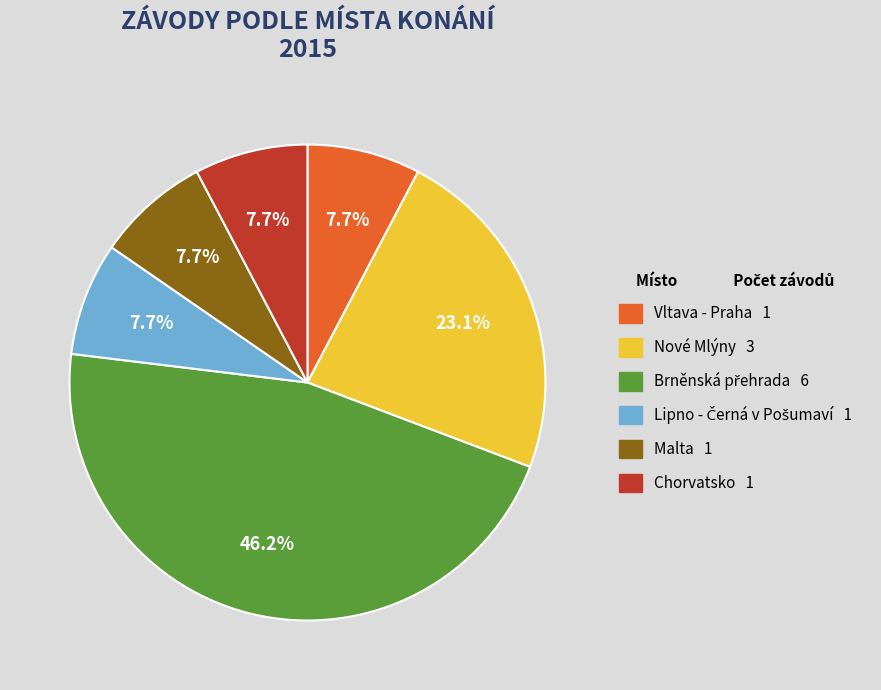

Does Malta account for over 50% of the chart?

No